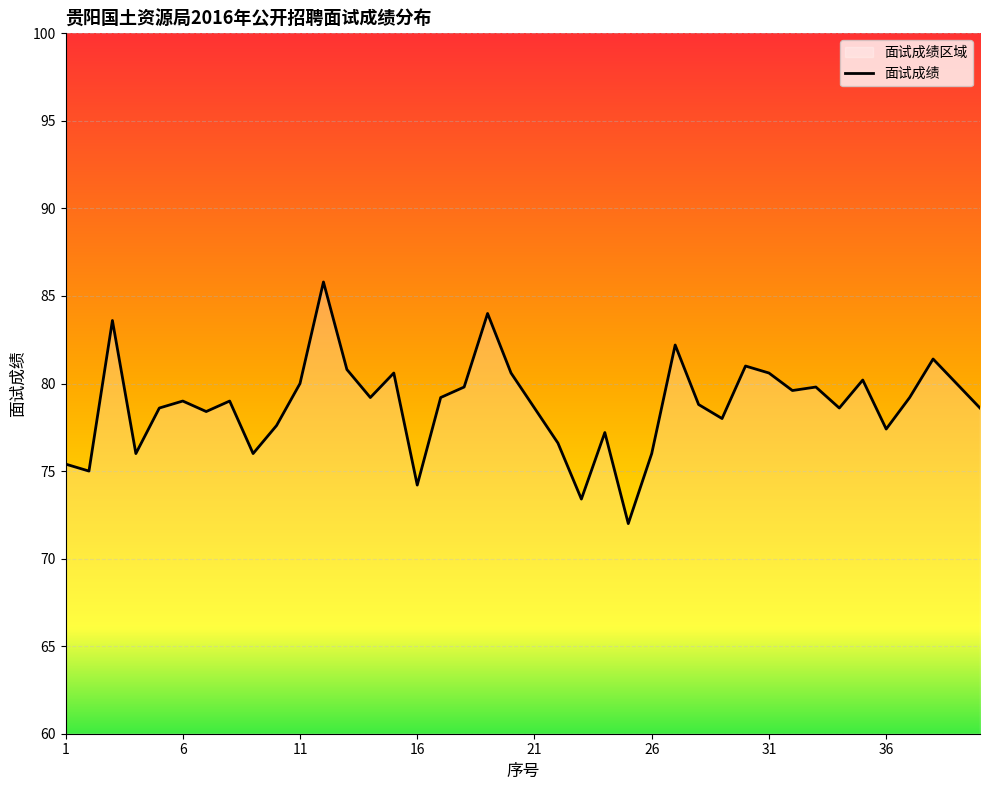

What is the difference between the maximum and minimum values?

13.8